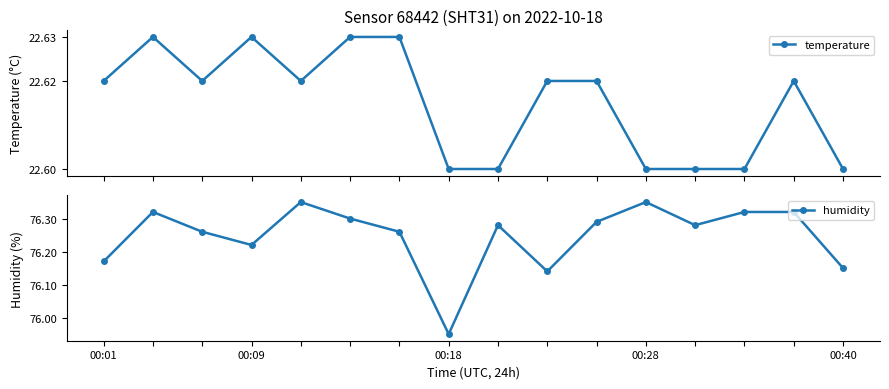

What is the label of the 12th point from the right?

00:40